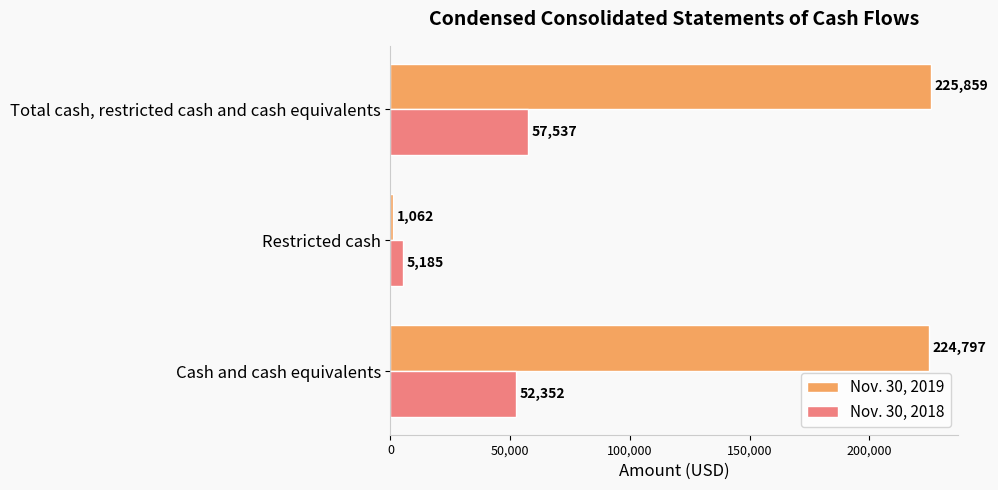

At Restricted cash, list the series in order from largest to smallest.

Nov. 30, 2018, Nov. 30, 2019